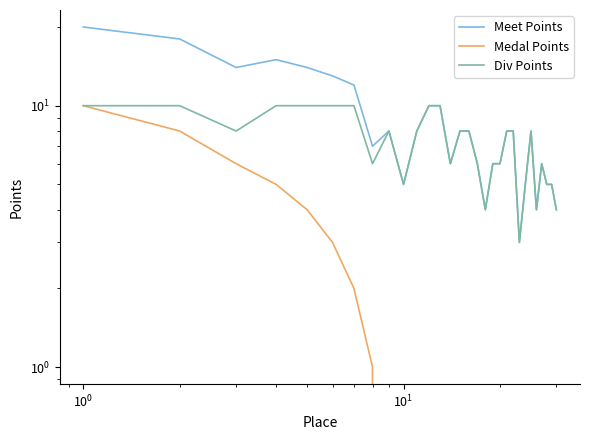

True or false: Meet Points and Div Points intersect in this chart.

False